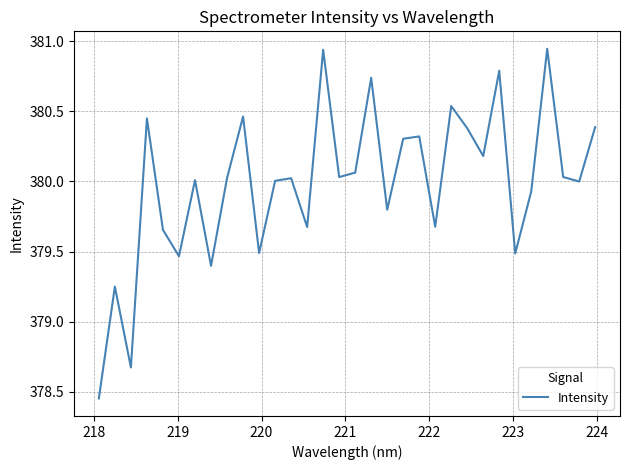

What is the difference between the maximum and minimum values?

2.5